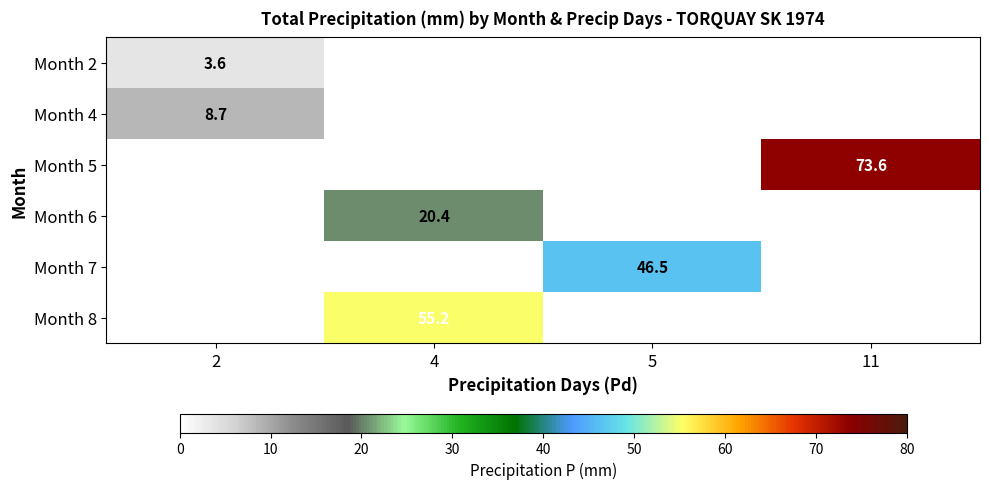

Is it true that Month 2 equals 6.4 at 2?

False